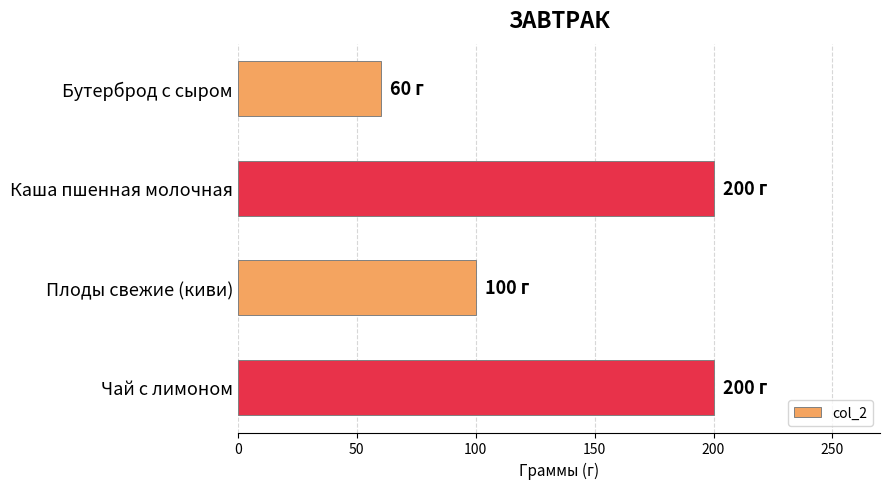

How many bars are there in total?

4